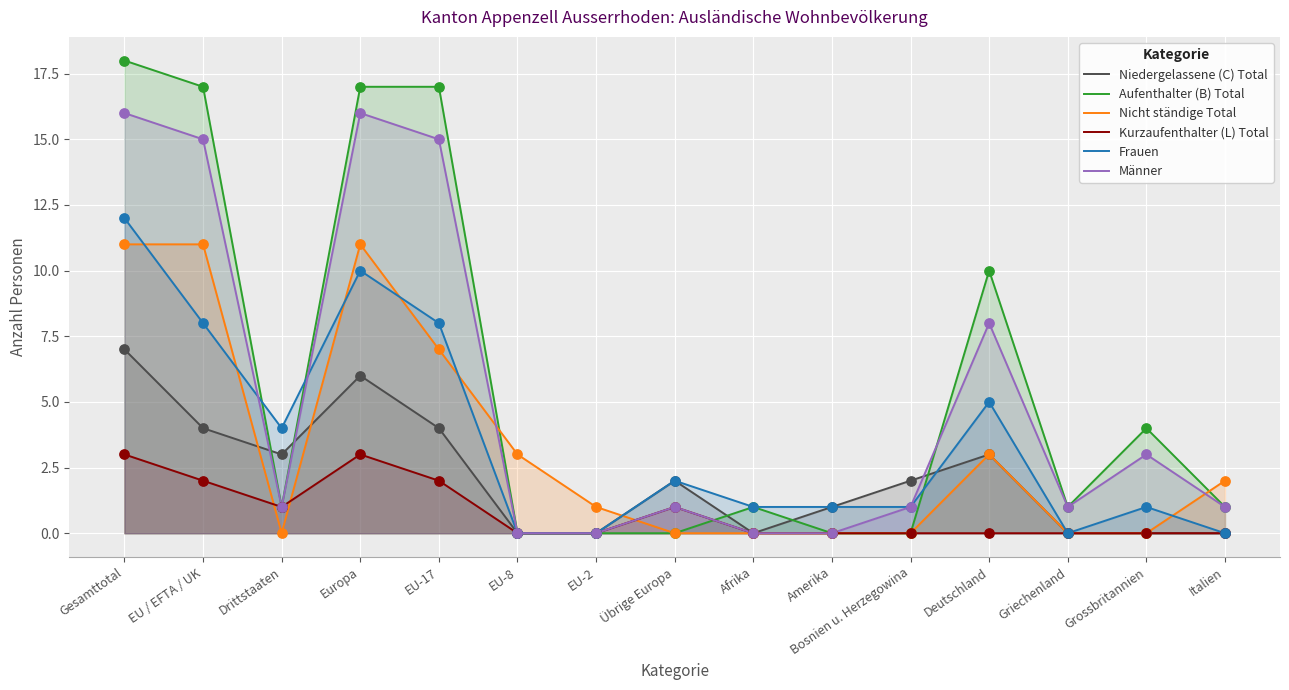

Which series has the widest spread of Y values?

Aufenthalter (B) Total